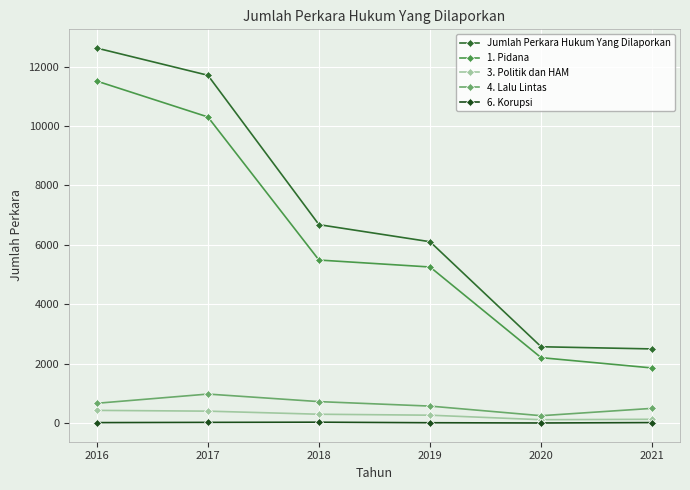

What value does the 4. Lalu Lintas series have at 2016, to the nearest 50?

650